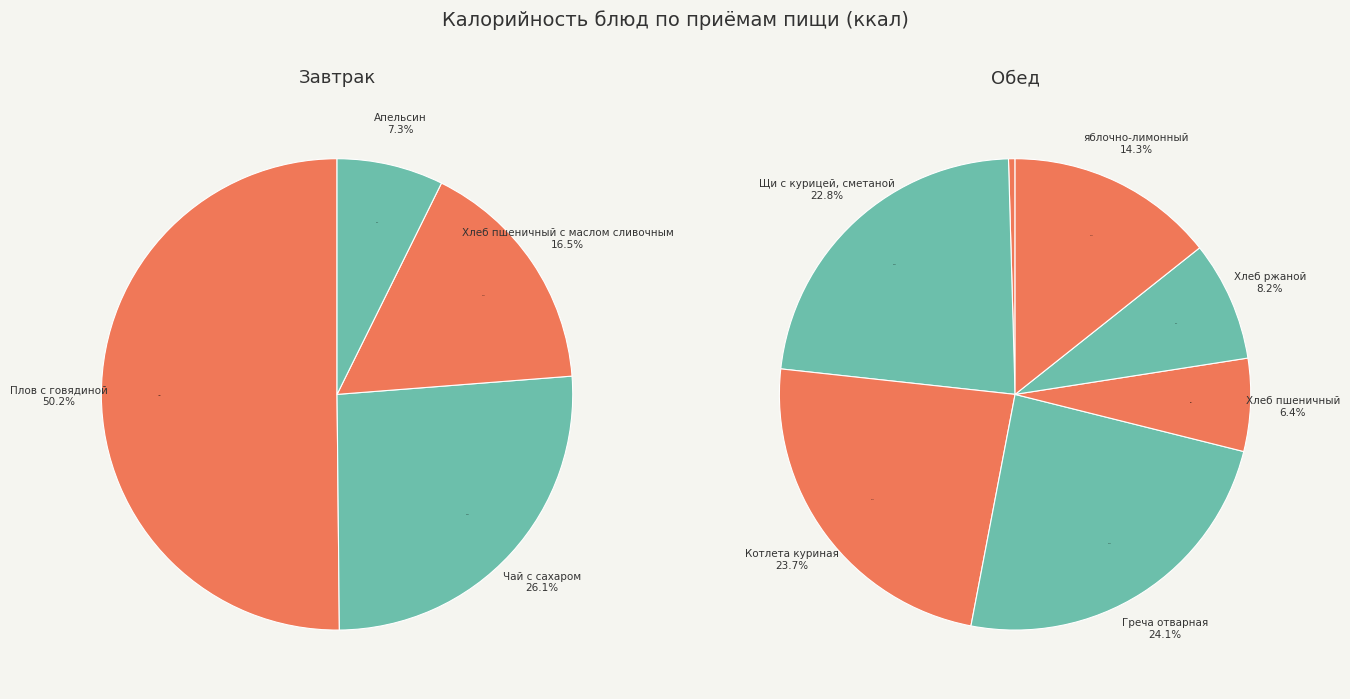

Does any single category account for the majority?

Yes